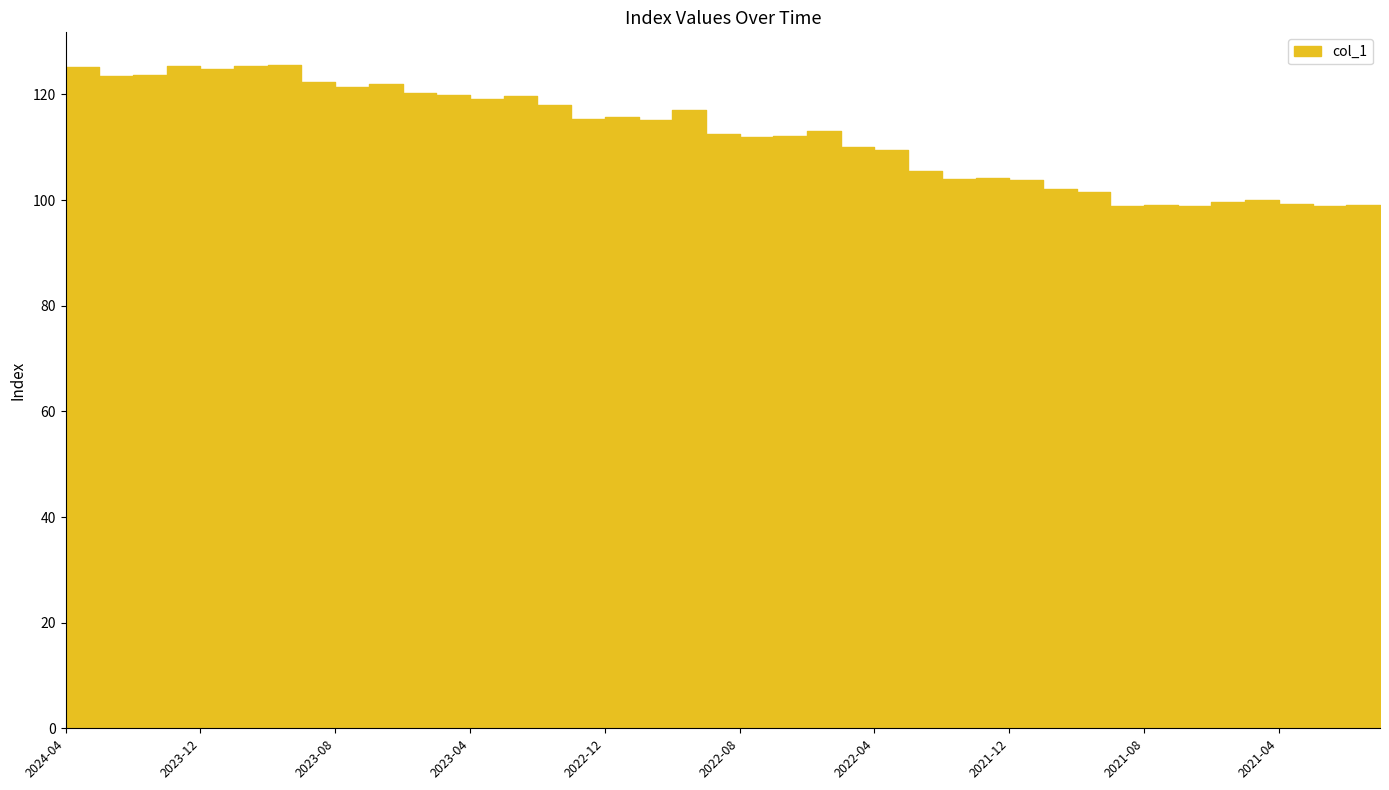

Which label corresponds to the smallest value in the chart?

2021-09